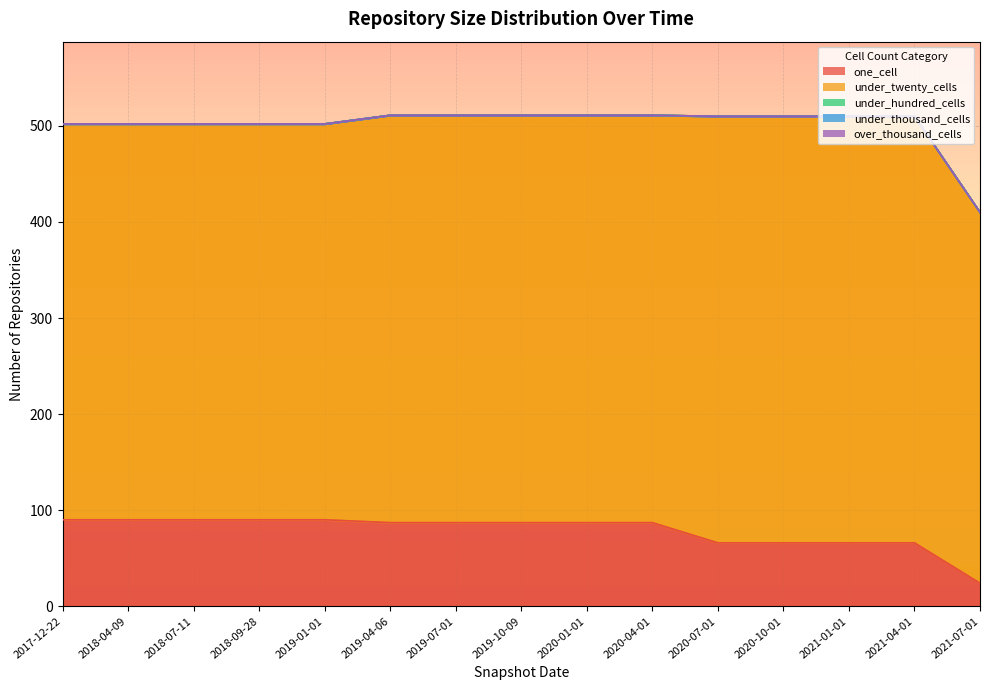

Which series has the widest spread of values?

one_cell